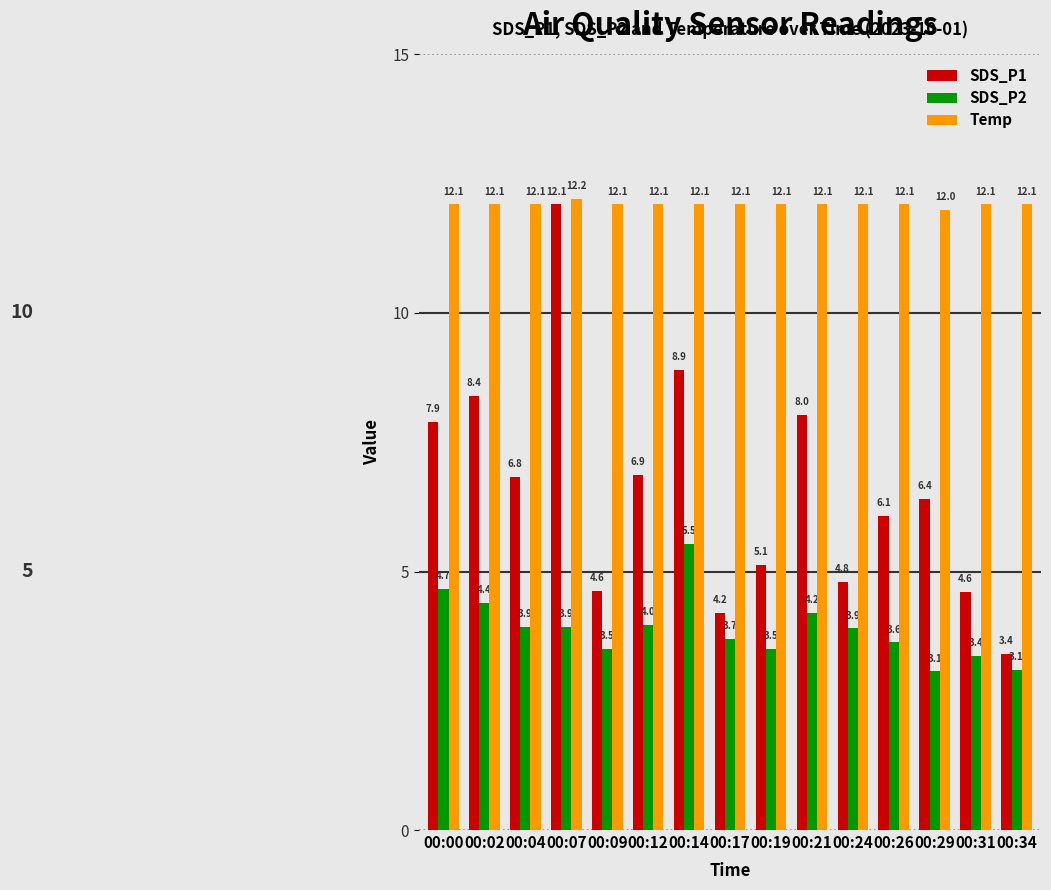

Is the value of Temp at 00:29 greater than the value of SDS_P2 at 00:34?

Yes